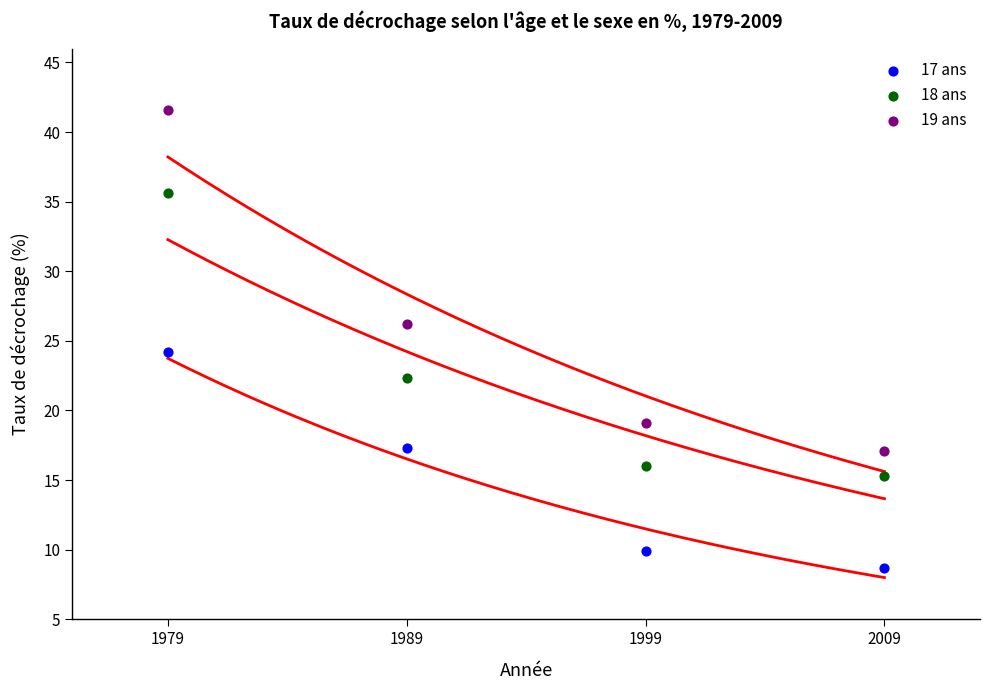

Across all data points, what is the range of Y values (max minus min)?

32.9